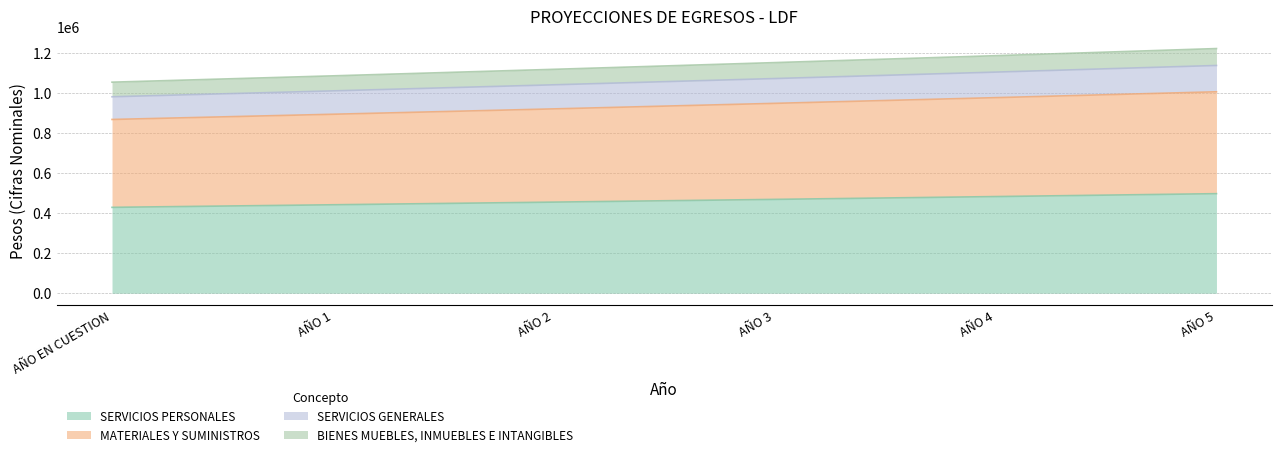

What is the value of the SERVICIOS PERSONALES point at the 5th from the left?

483201.2